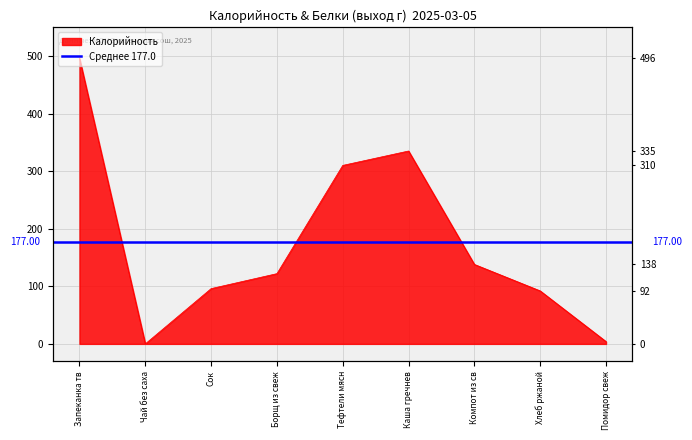

Reading right to left, list all the values displayed in this chart.

4	92	138	335	310	122	96	0	496